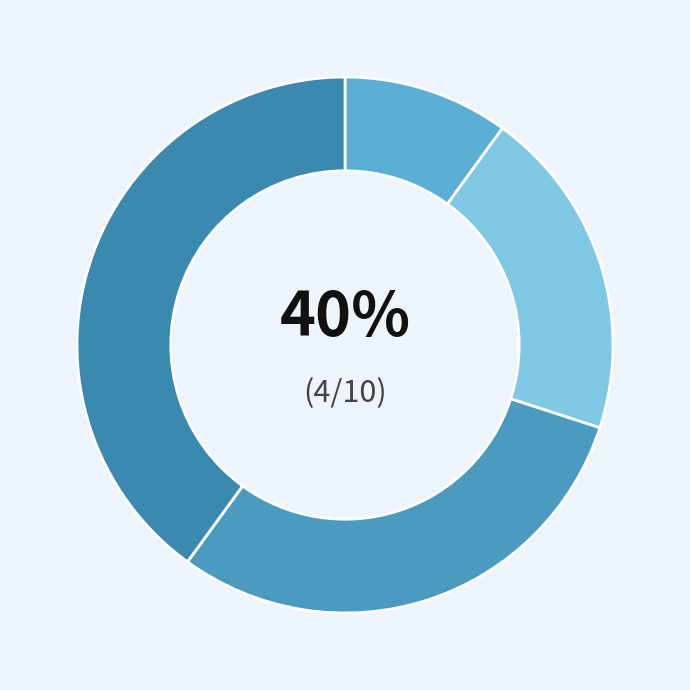

Is the sum of Спеціаліст другої категорії and Спеціаліст першої категорії greater than half?

No